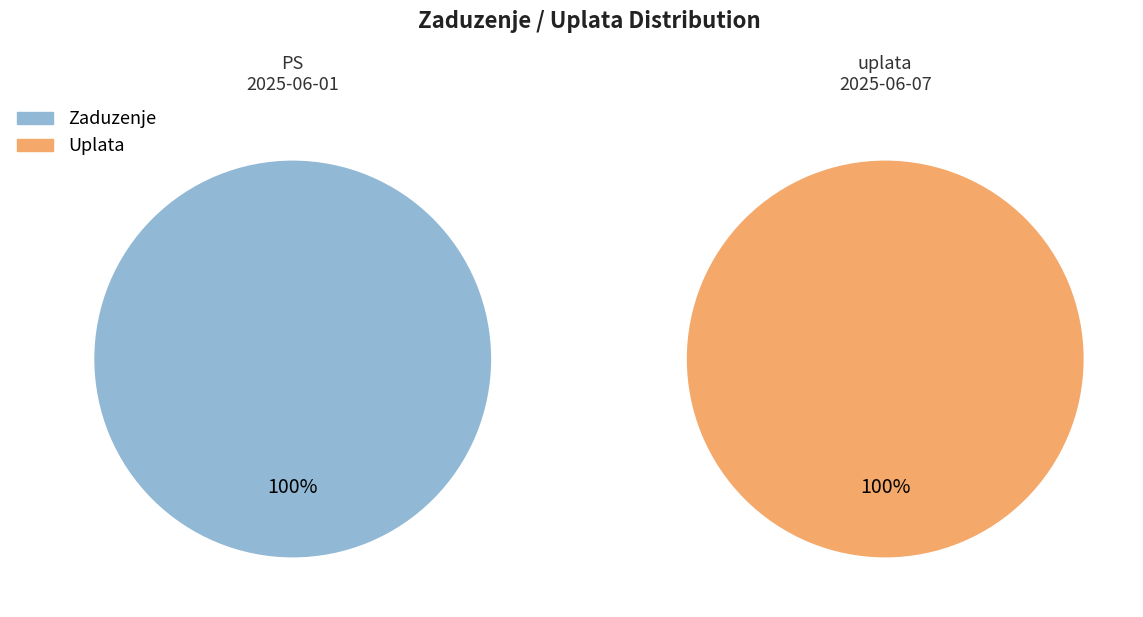

To the nearest percent, what is the combined percentage of uplata and PS?

100%